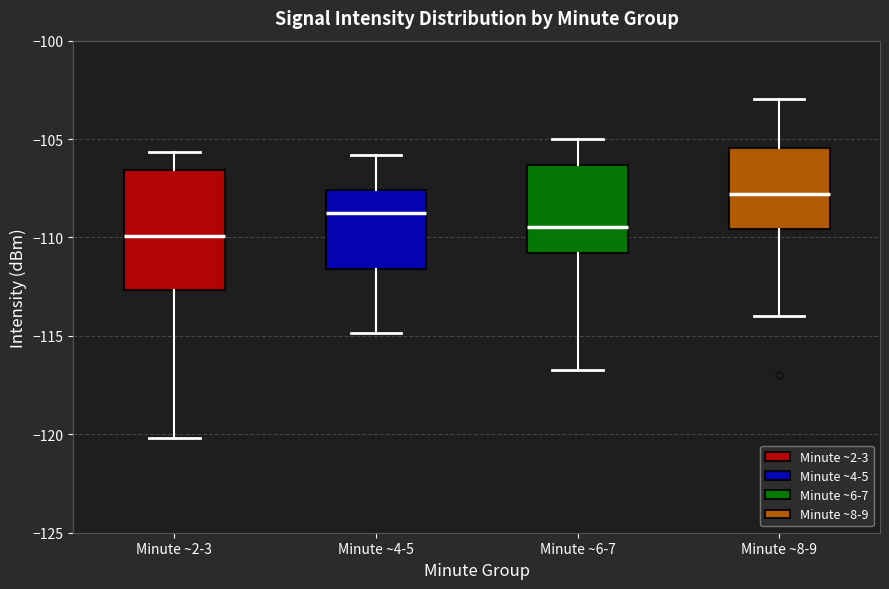

Comparing the boxes themselves (not the whiskers), which one is the tallest?

Minute ~2-3